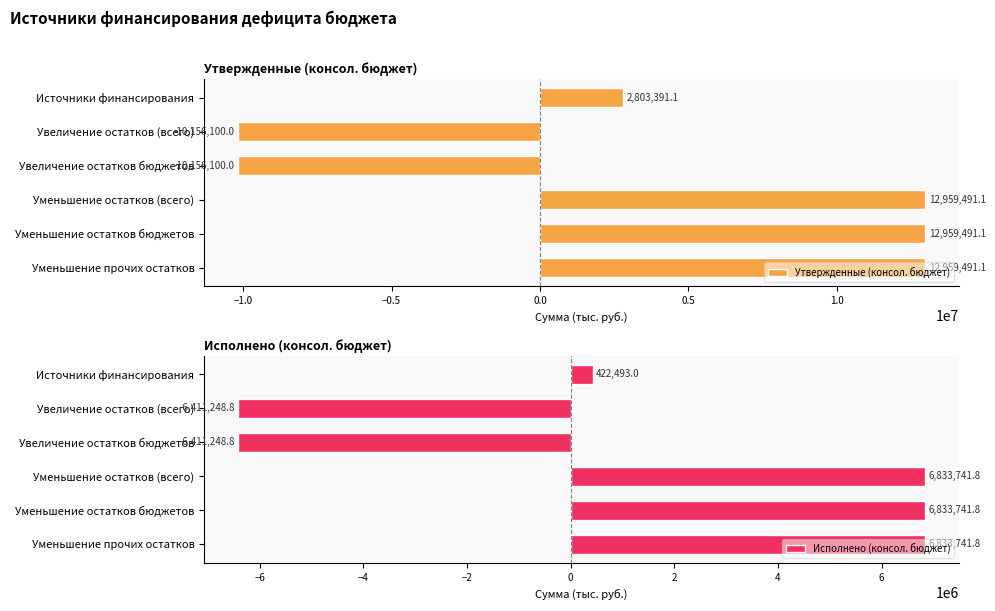

How many values in the Исполнено (консол. бюджет) series exceed 6833741?

3